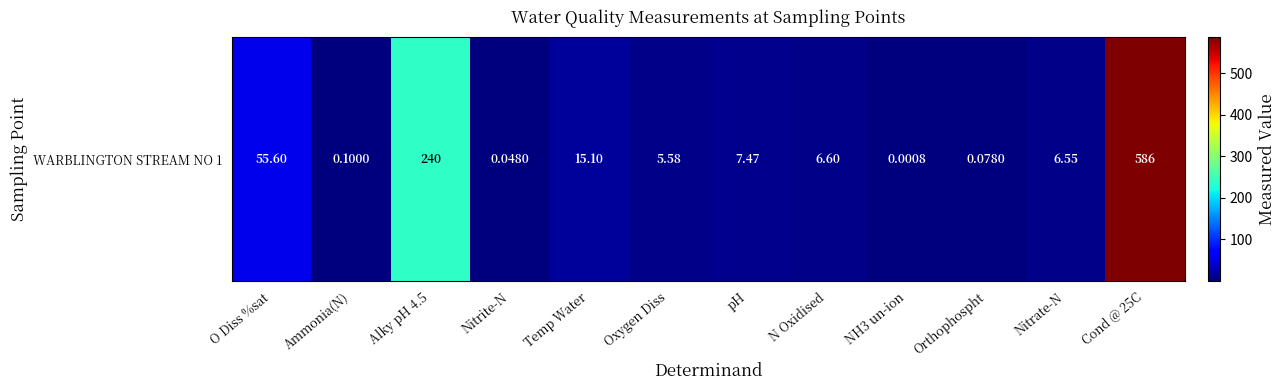

Reading left to right, extract all data points from this chart.

55.6	0.1	240.0	0.0	15.1	5.6	7.5	6.6	0.0	0.1	6.5	586.0